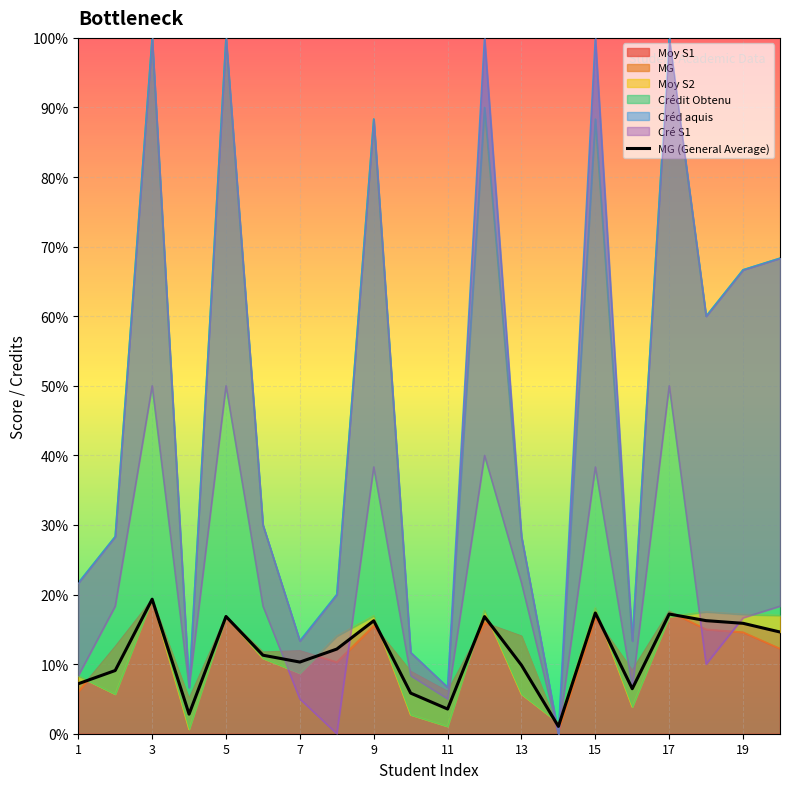

Which series has the widest spread of values?

Crédit Obtenu